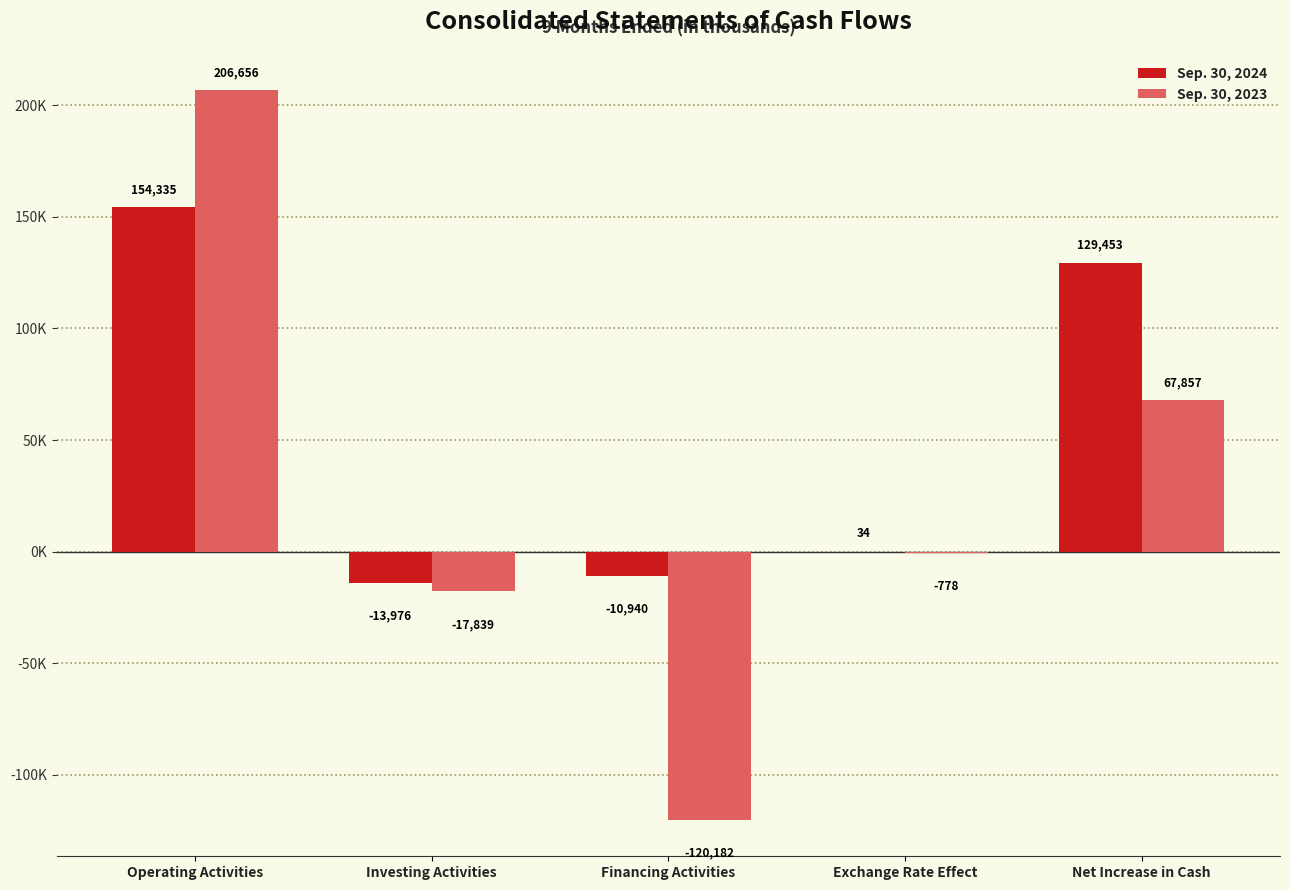

At which category is the sum across all series the highest?

Operating Activities